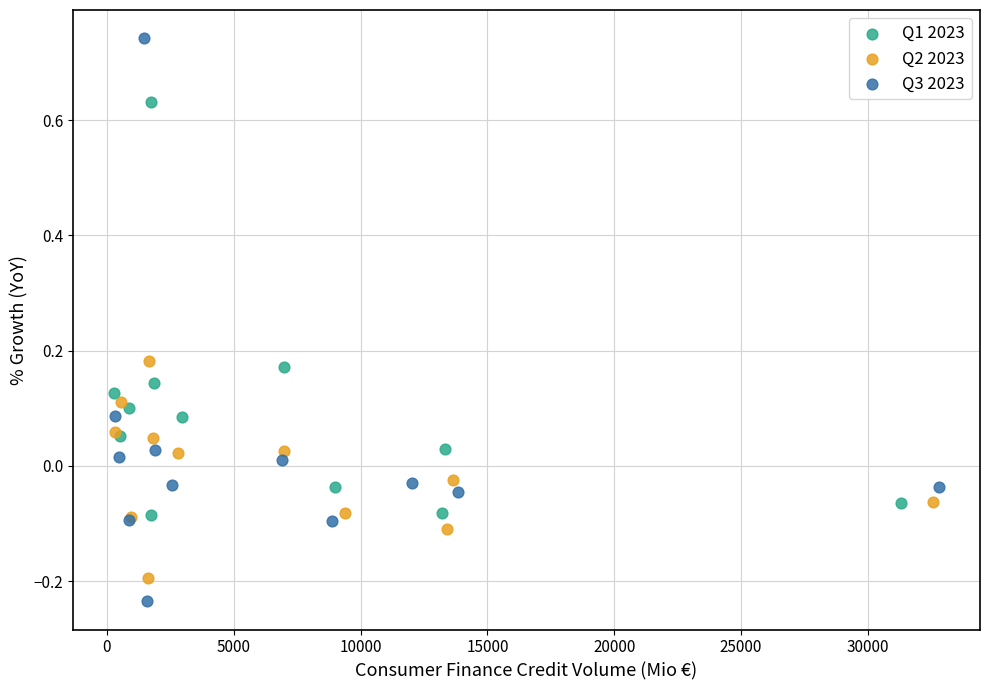

Which series has the largest Y range (max minus min)?

Q3 2023